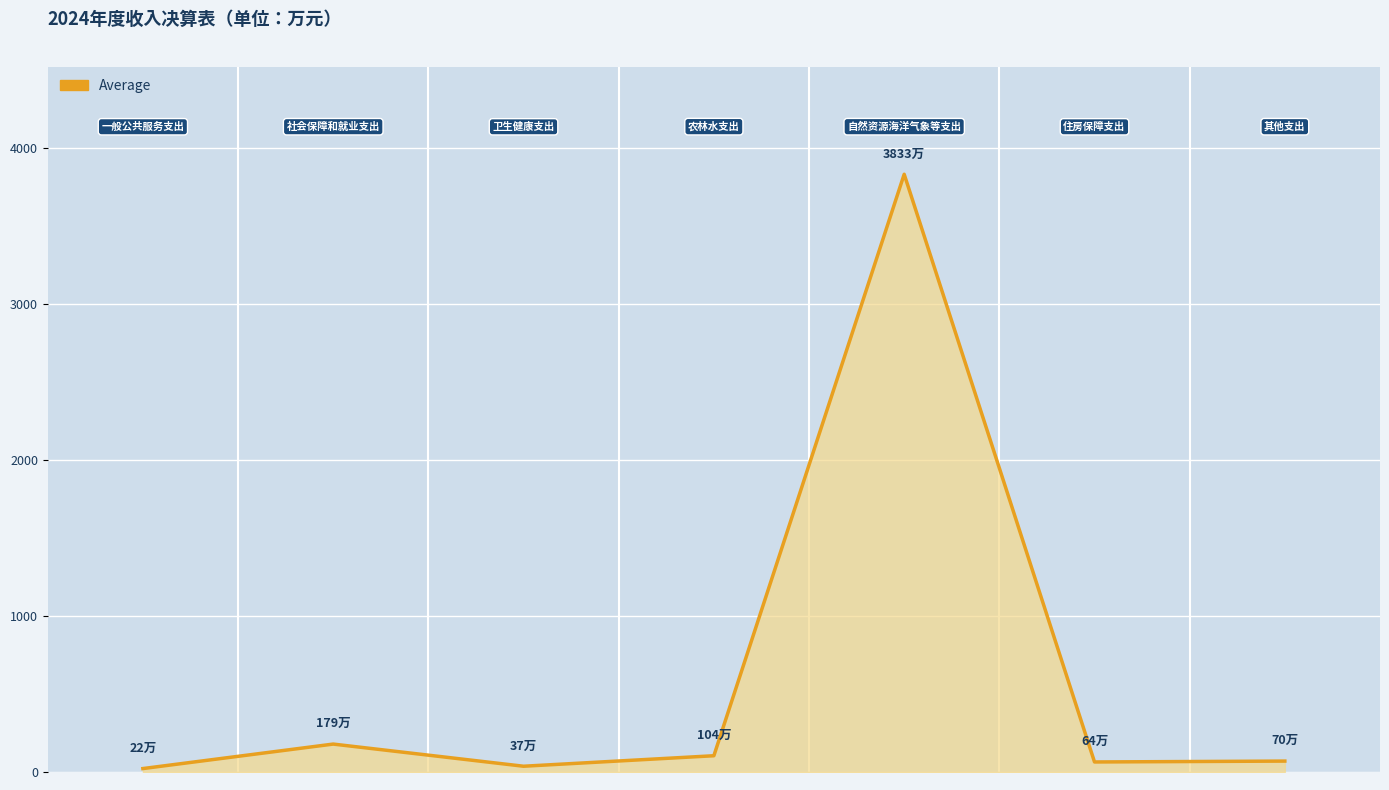

What is the change in value from 3 to 6?

-34.3